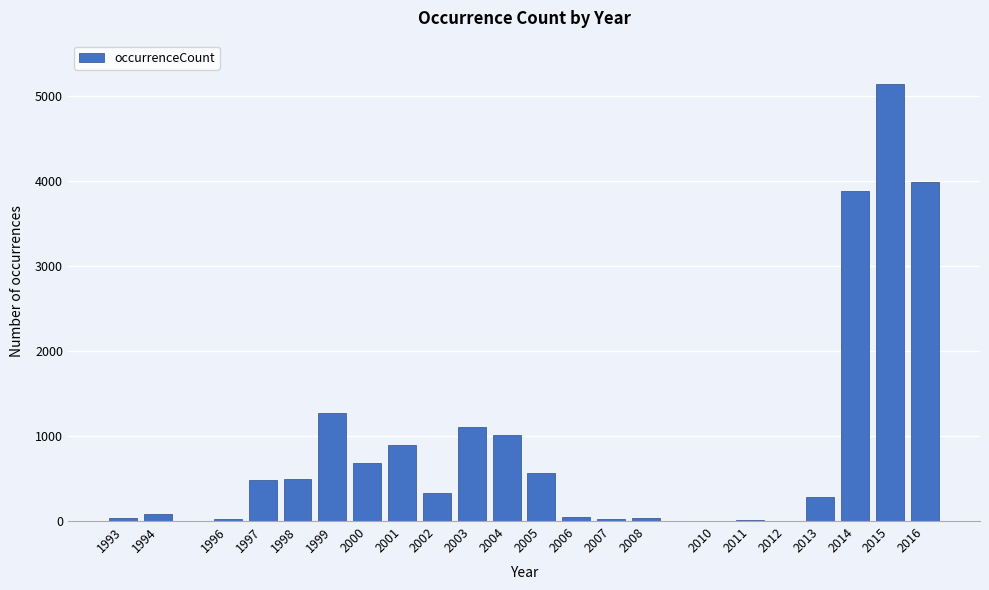

What is the approximate value at 2005?

569